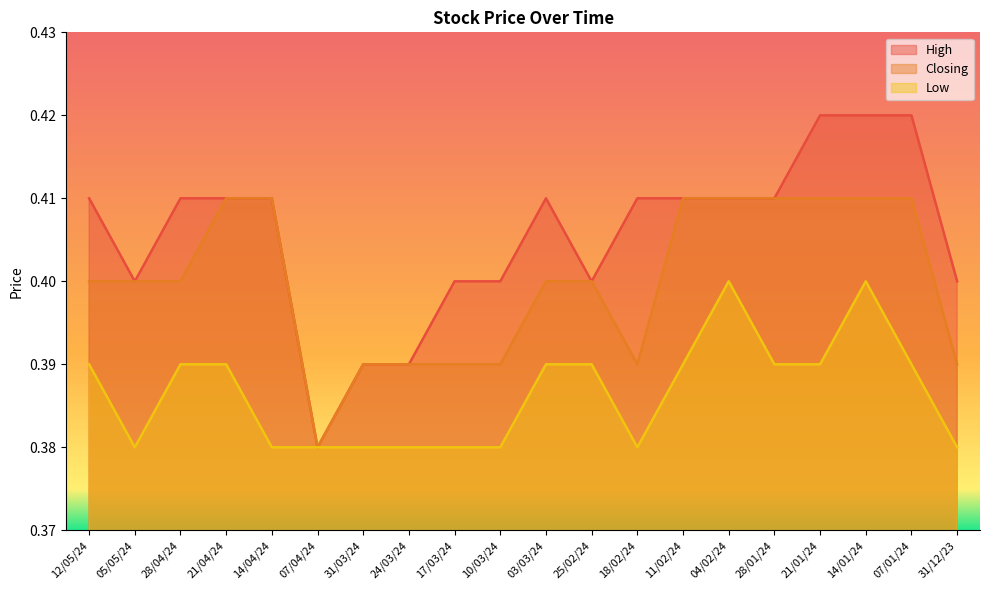

True or false: Low and High cross at least once.

False